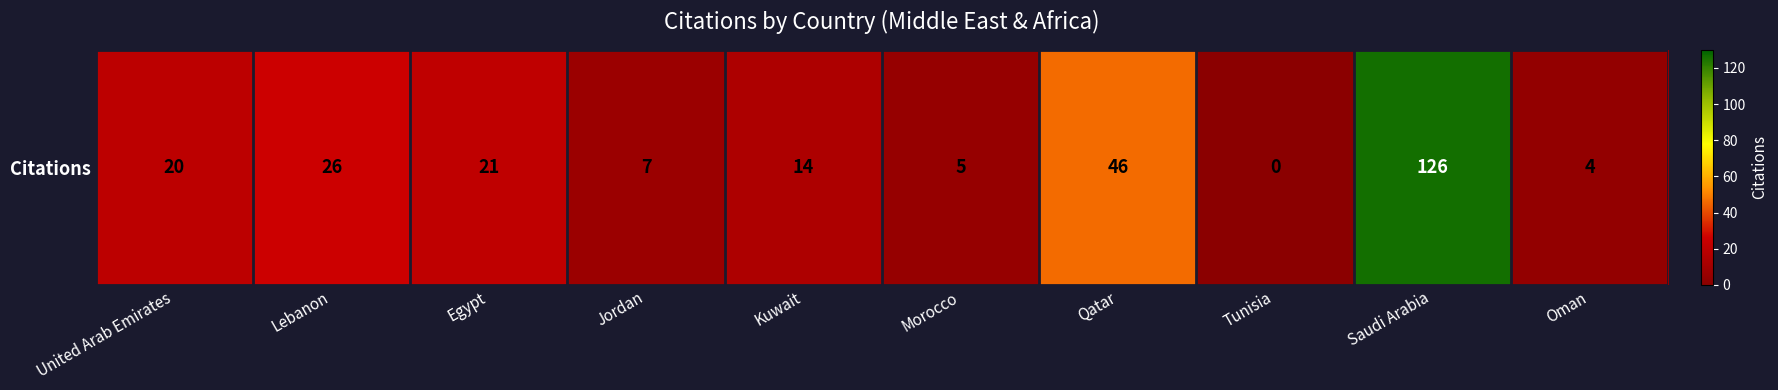

What is the difference between the maximum and minimum values?

126